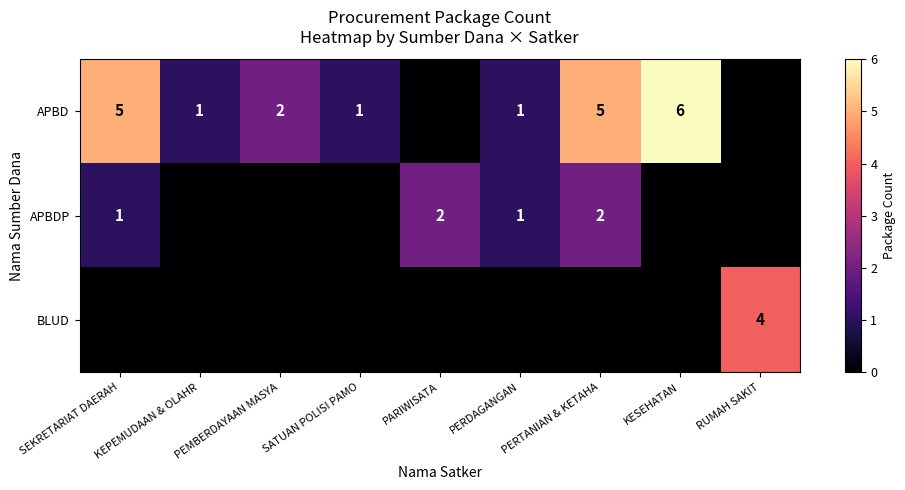

Which has a higher value, SEKRETARIAT DAERAH or PERTANIAN & KETAHA?

SEKRETARIAT DAERAH